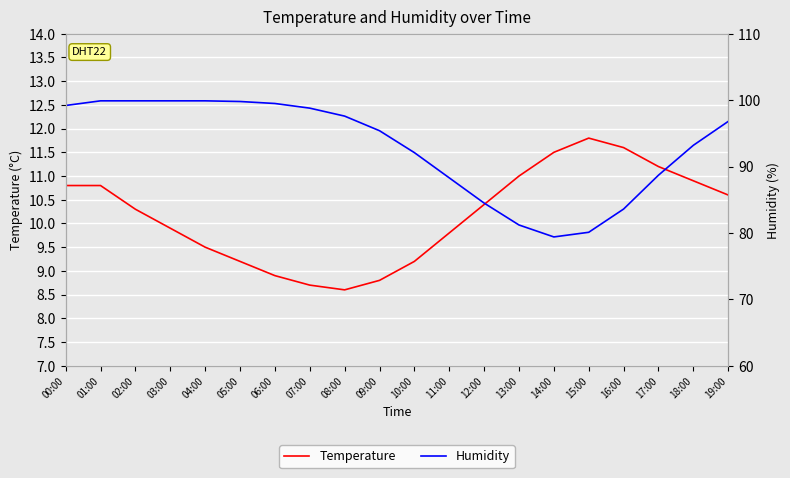

What is the label of the 20th point from the right?

00:00